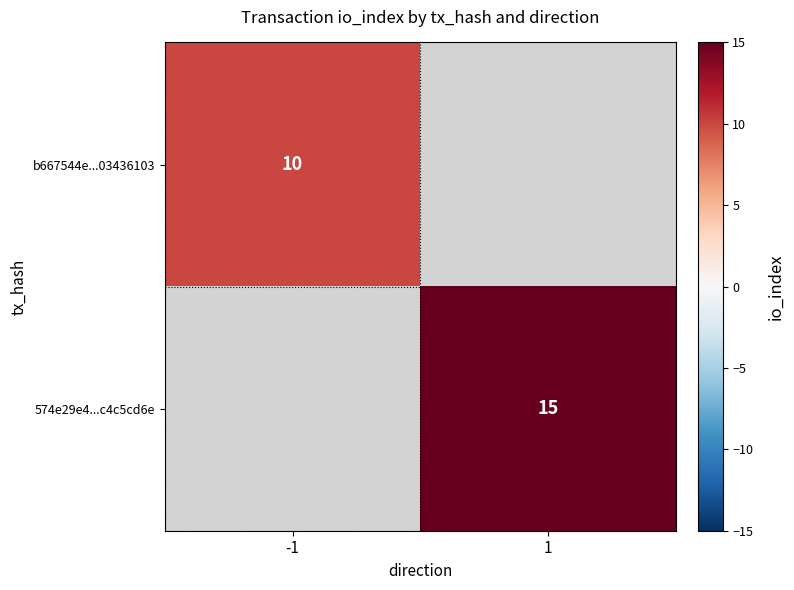

True or false: 574e29e4...c4c5cd6e has a value of 15 at 1.

True